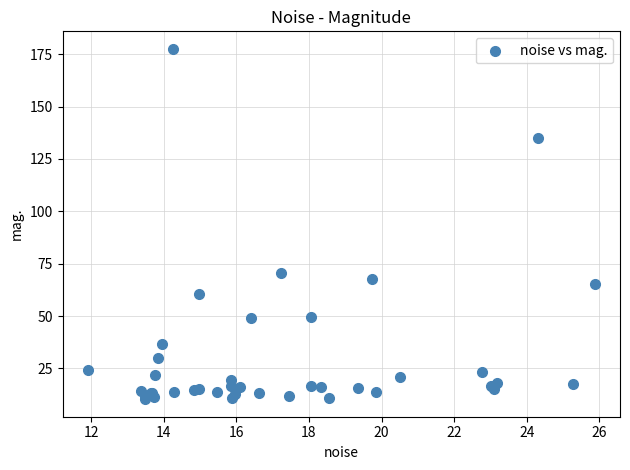

What Y value in the scatter plot is closest to 93?

70.5